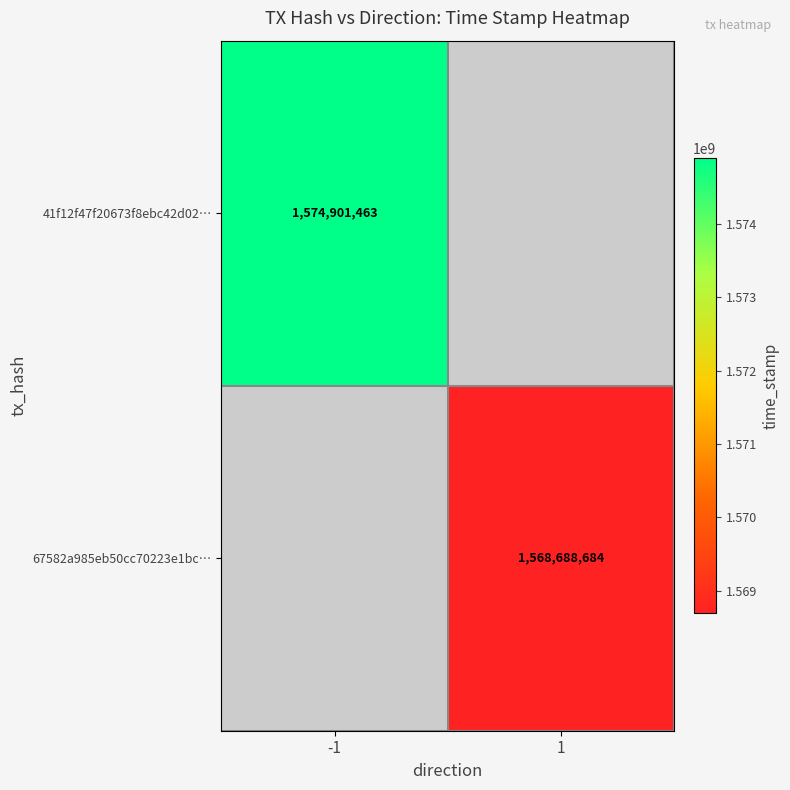

How many distinct data groups are displayed?

2